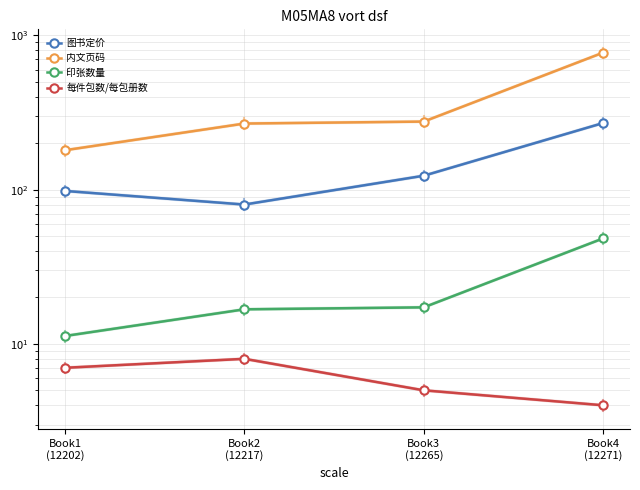

What is the label of the 1st point from the left?

Book1
(12202)